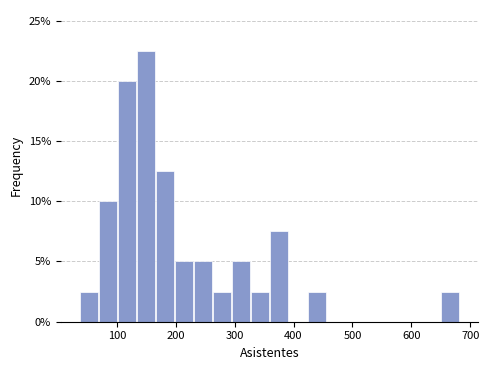

Read against the x-axis, roughly where is the centre of the tallest bar?

150